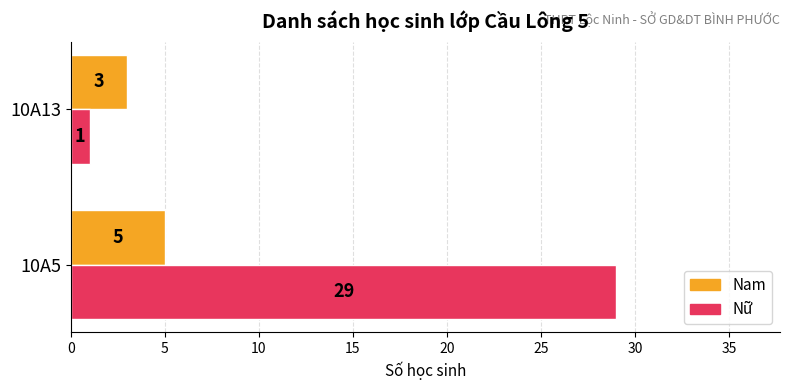

True or false: Nam has a value of 3 at 10A13.

True